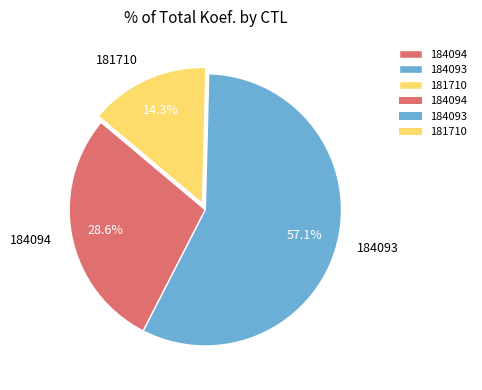

Which category has the biggest portion of the pie?

184093